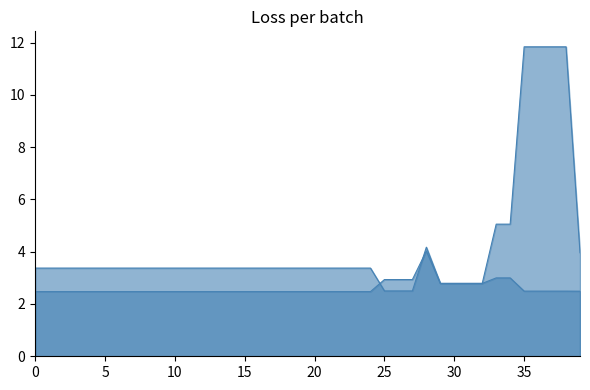

What is the sum of all a values?

104.3